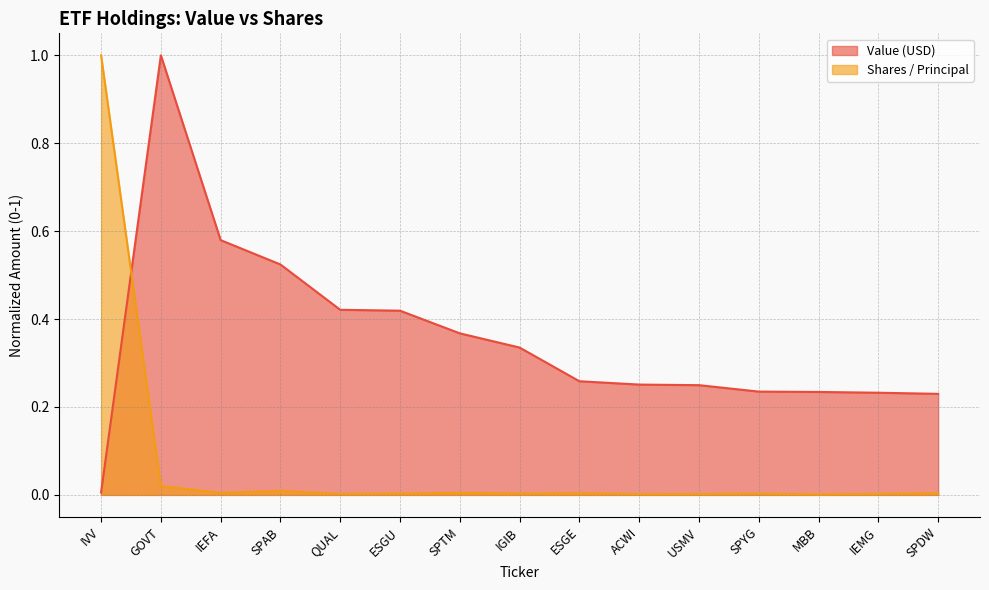

List the series in order of their peak value, highest first.

Value (USD), Shares / Principal